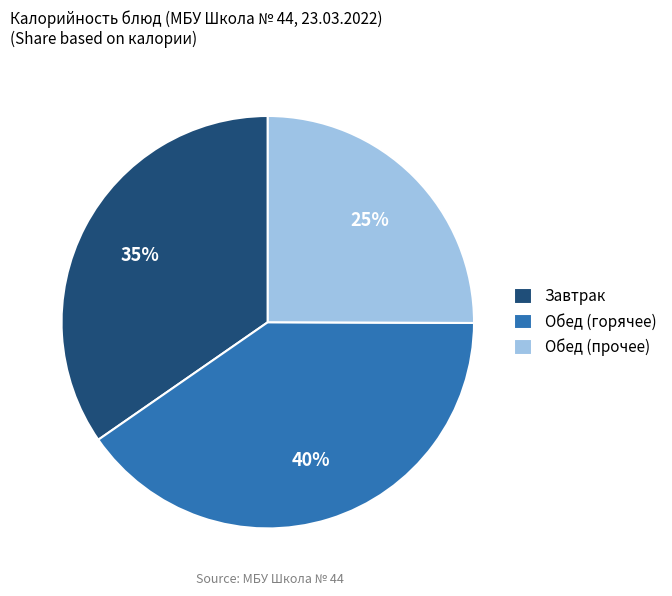

True or false: Обед (прочее) accounts for 31% of the total.

False